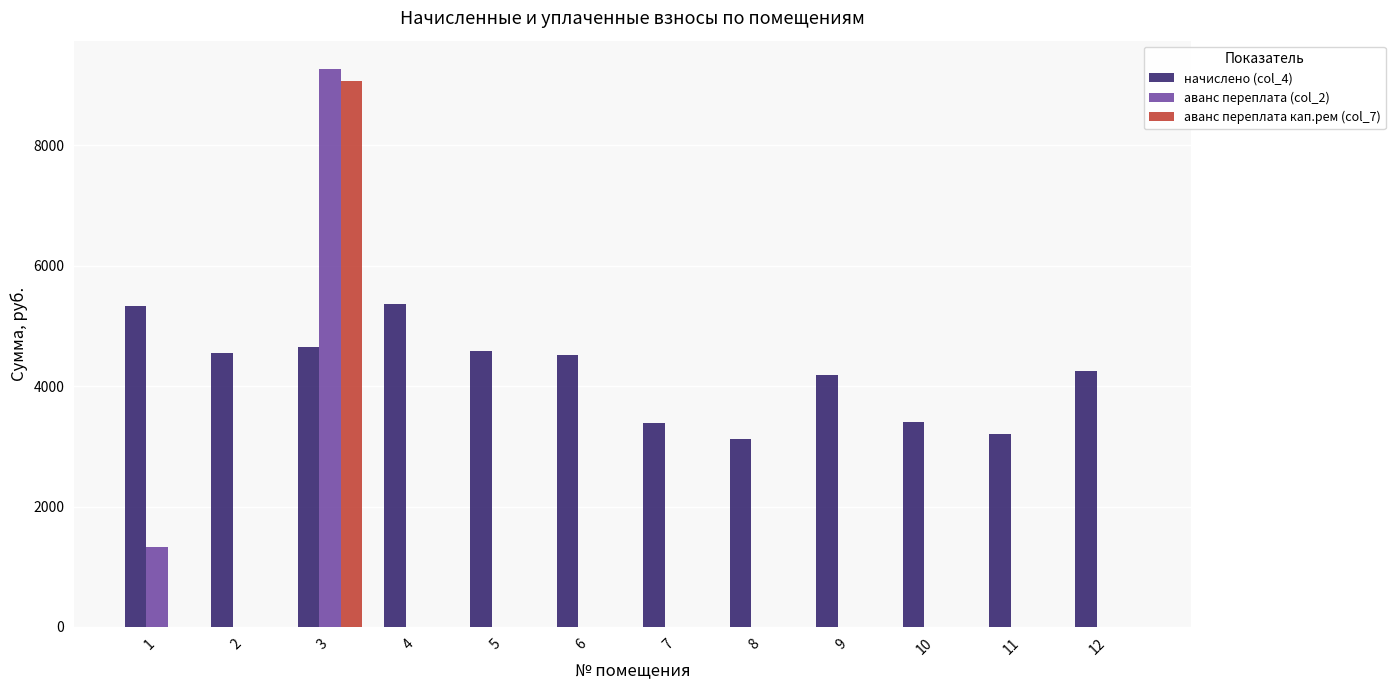

Which series changed the most between 8 and 12?

начислено (col_4)